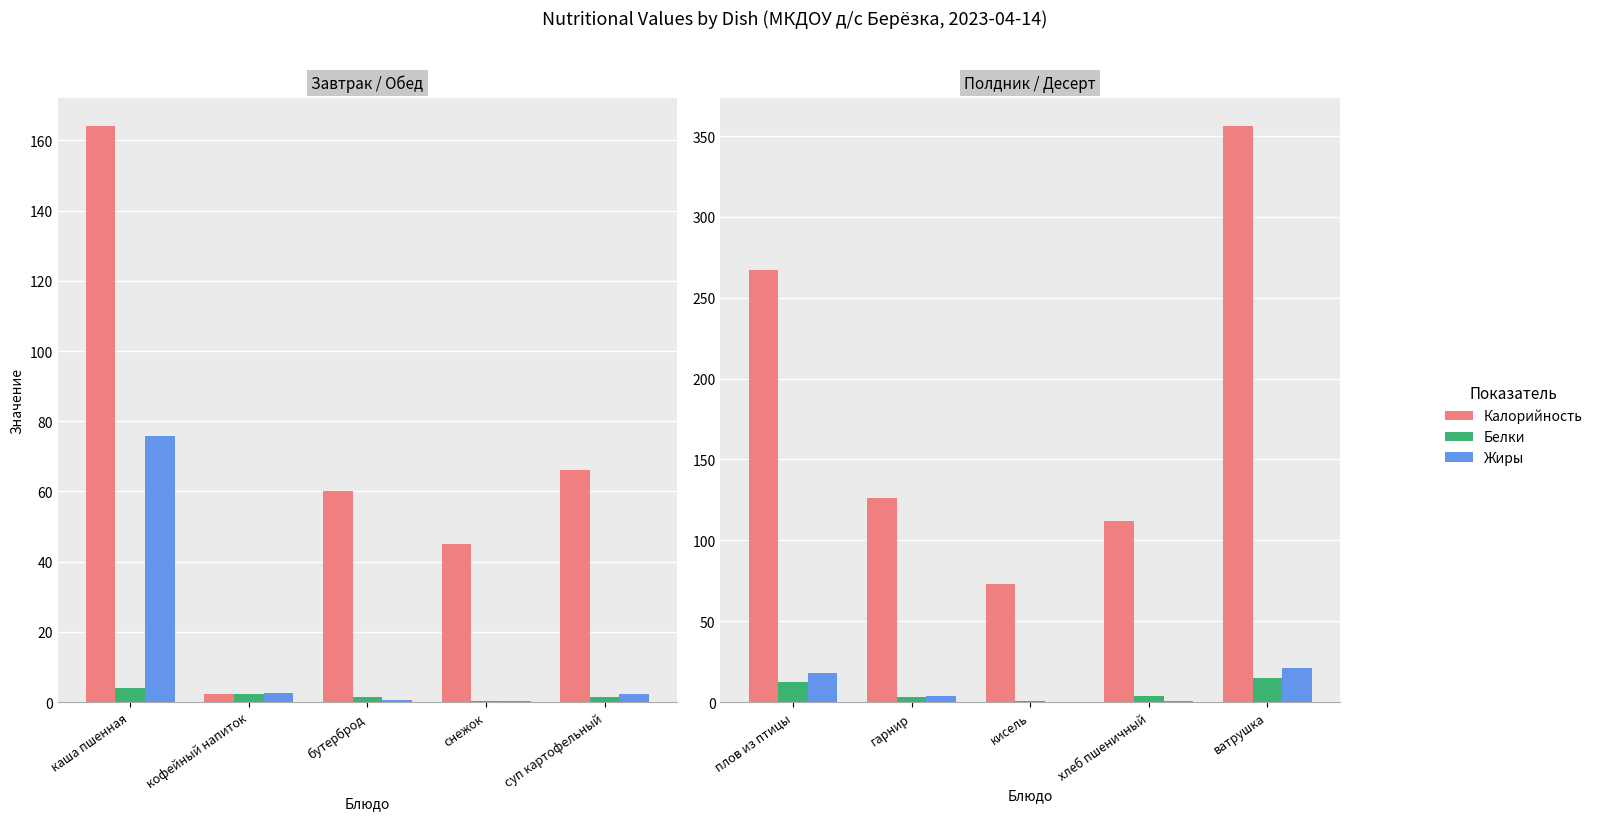

Which series has the widest spread of values?

Калорийность